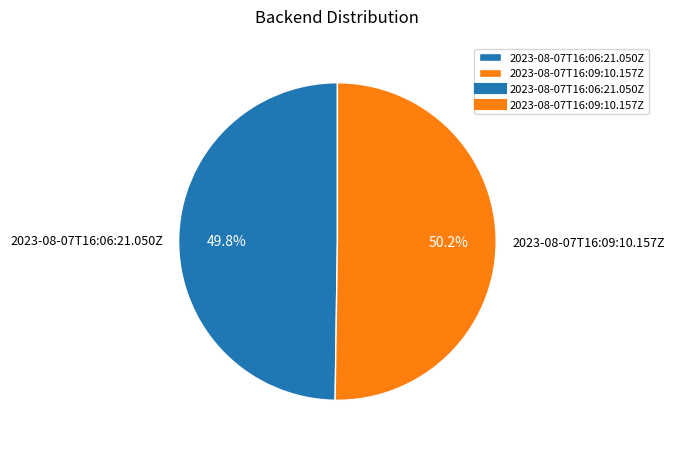

What portion of the pie excludes 2023-08-07T16:06:21.050Z?

50.2%